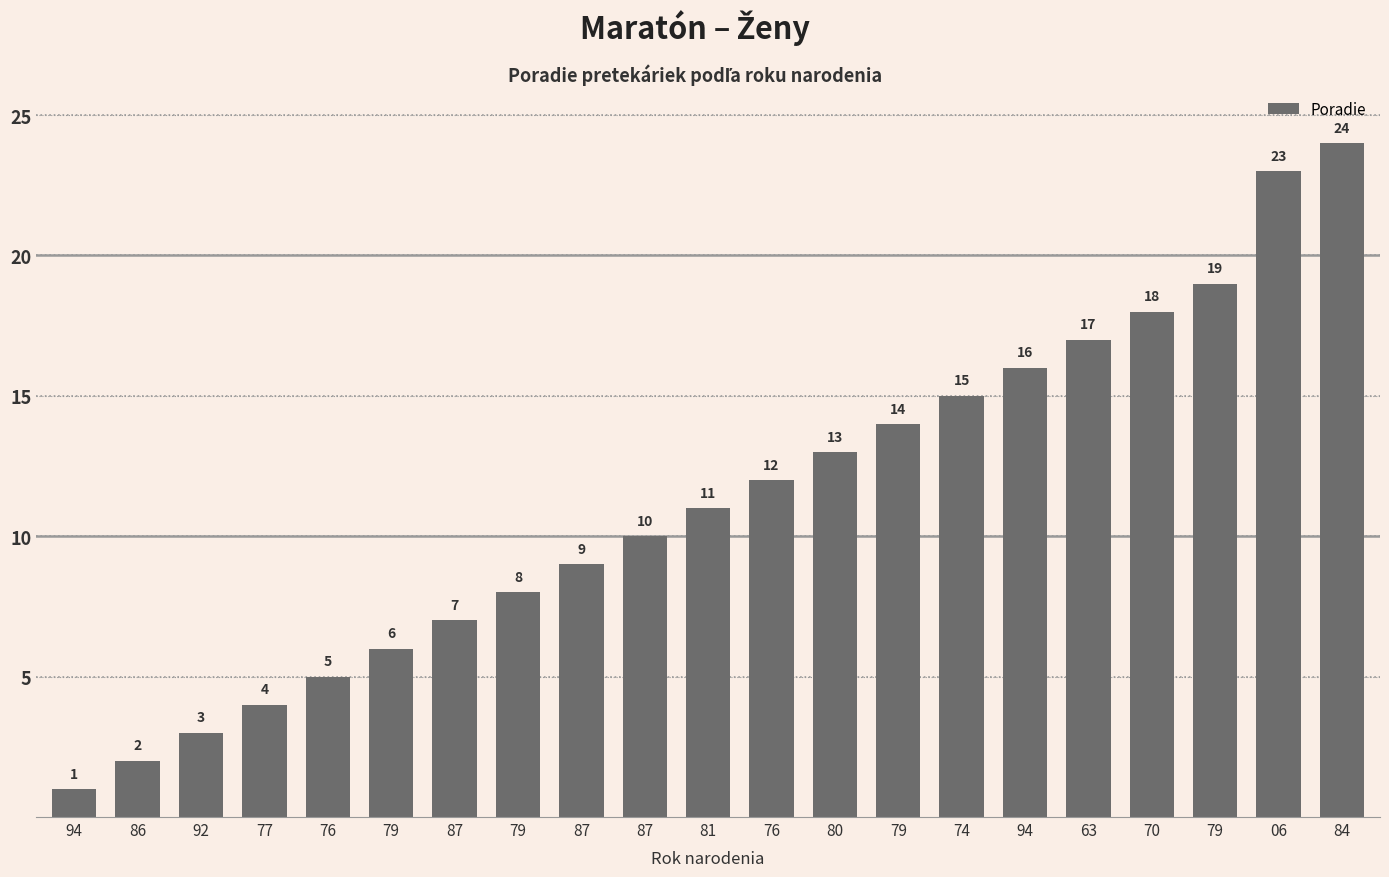

Read the value at 74, to the nearest 5.

15